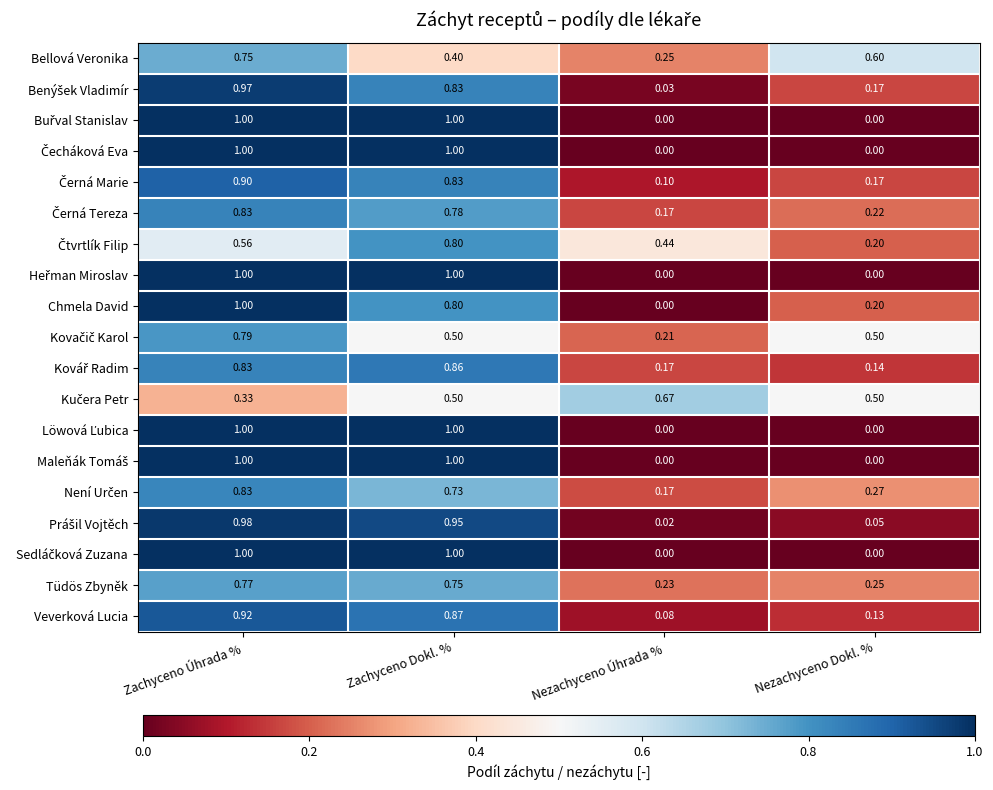

Between Zachyceno Úhrada % and Zachyceno Dokl. %, which series saw the biggest shift?

Bellová Veronika